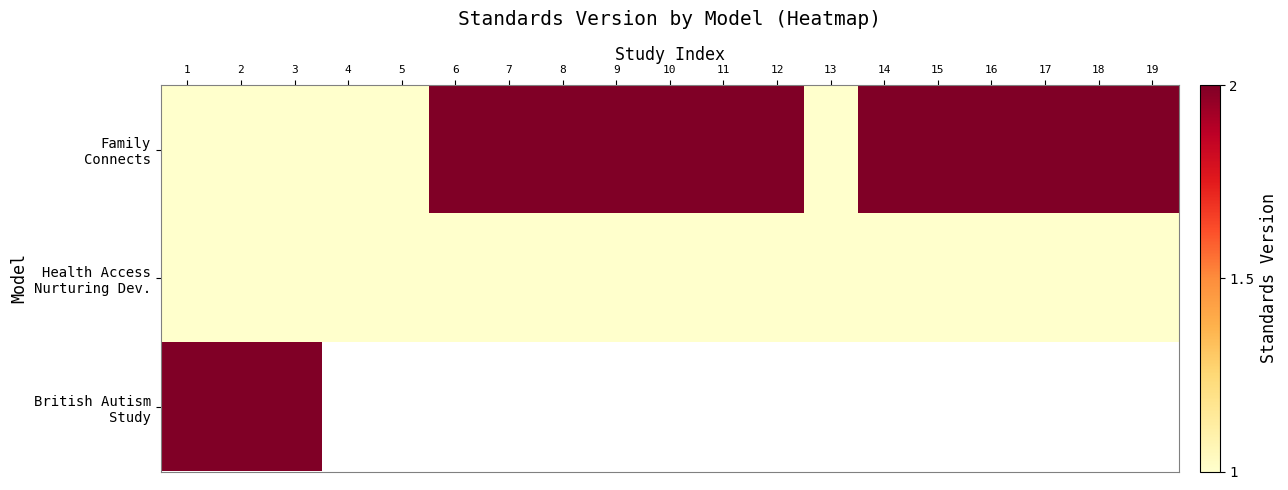

At which category does the chart reach its peak across all series?

6